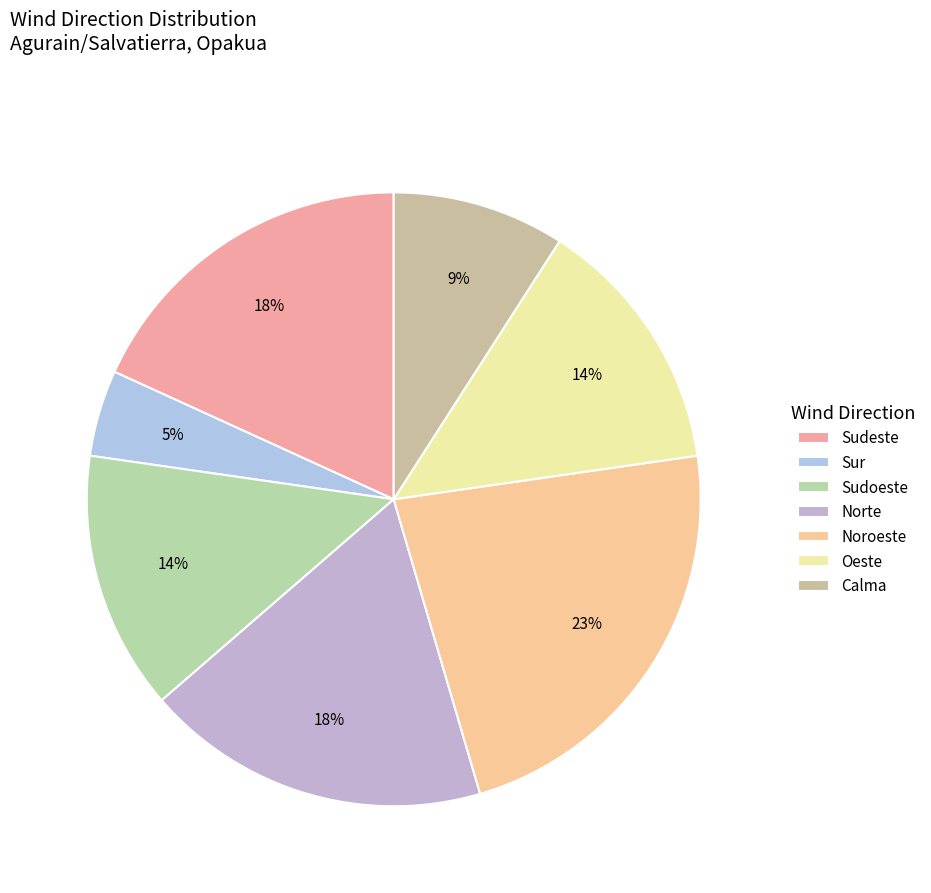

How many slices are in this pie chart?

7